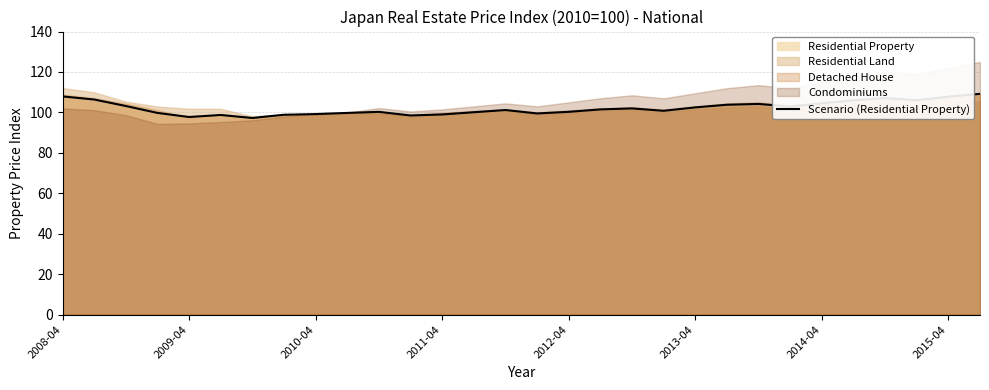

The value of Scenario (Residential Property) at 2011-04 is 99.0. True or false?

True